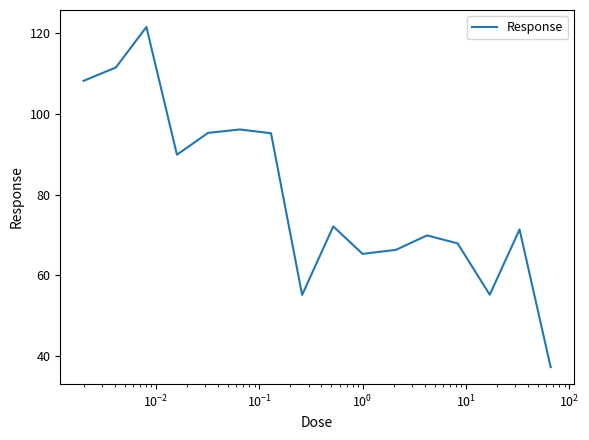

What is the minimum value shown in the chart?

37.4